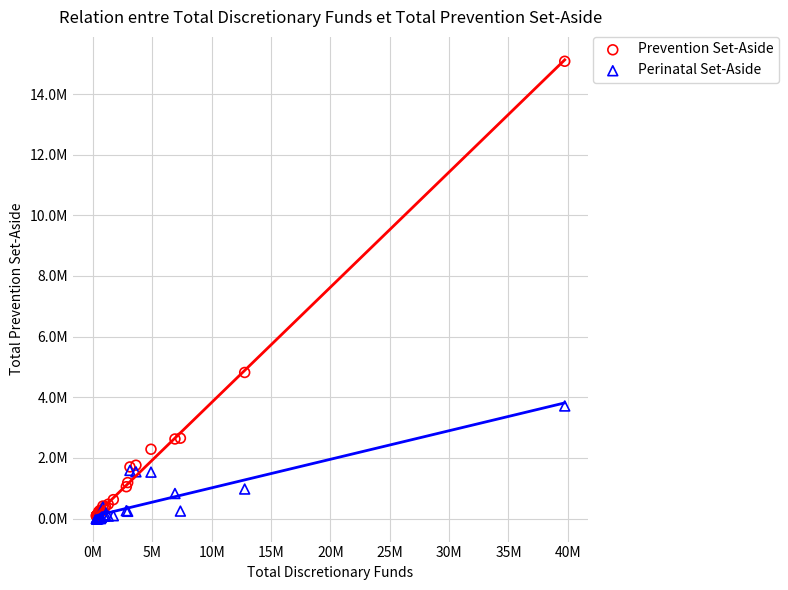

What are all the series names shown in the legend?

Prevention Set-Aside, Perinatal Set-Aside